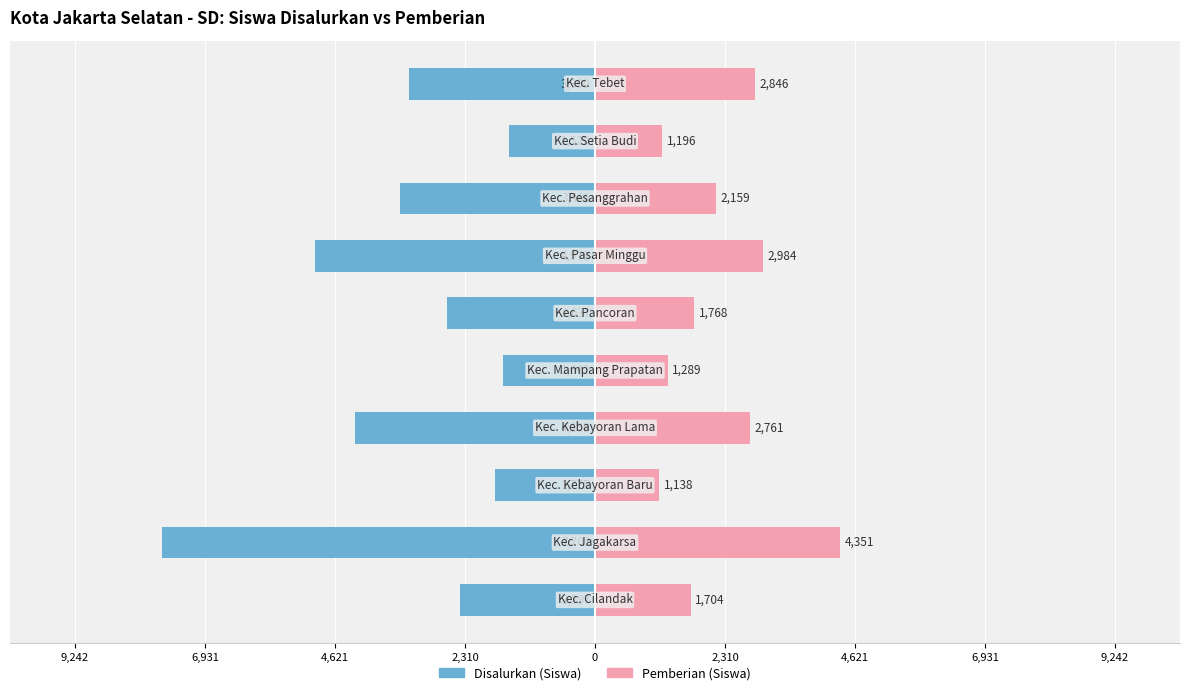

What is the sum of all Disalurkan (Siswa) values?

-33684